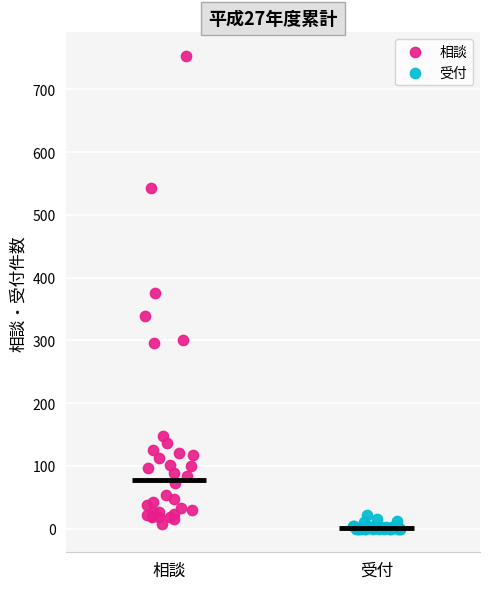

Which series reaches the maximum Y coordinate?

相談